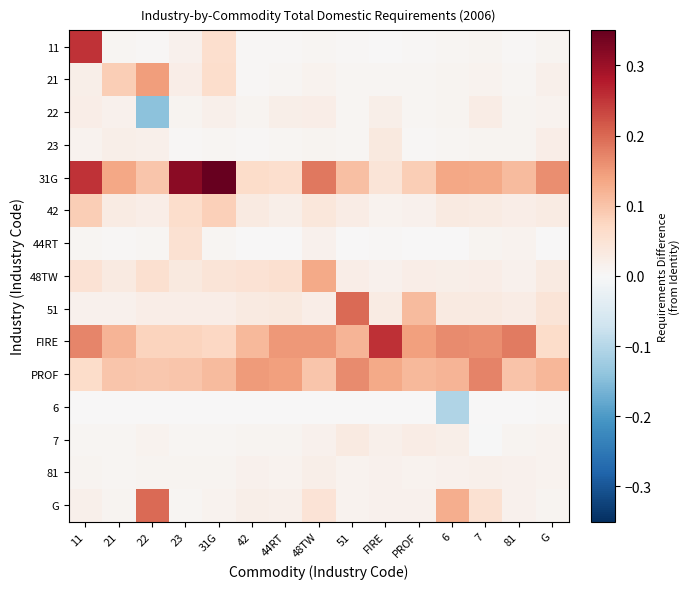

What is the spread (max minus min) of values at 42?

0.1